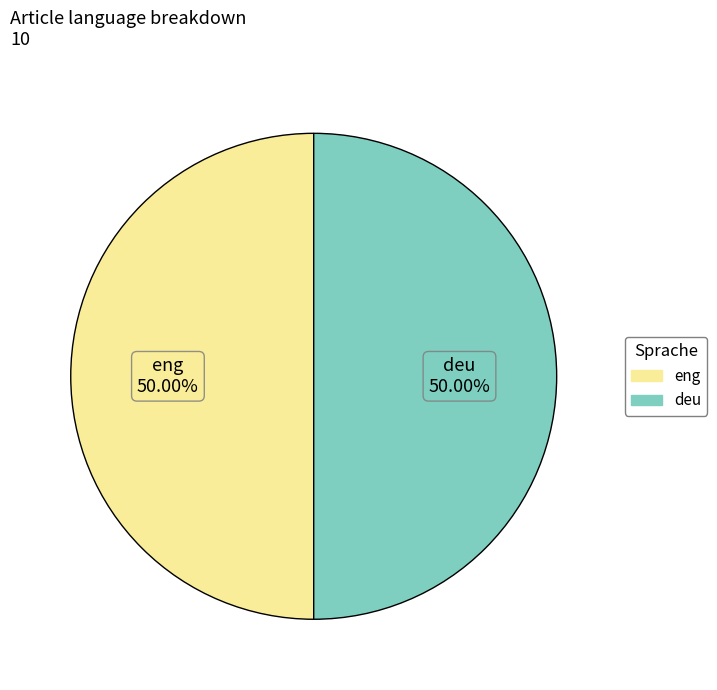

How many segments does this pie chart have?

2